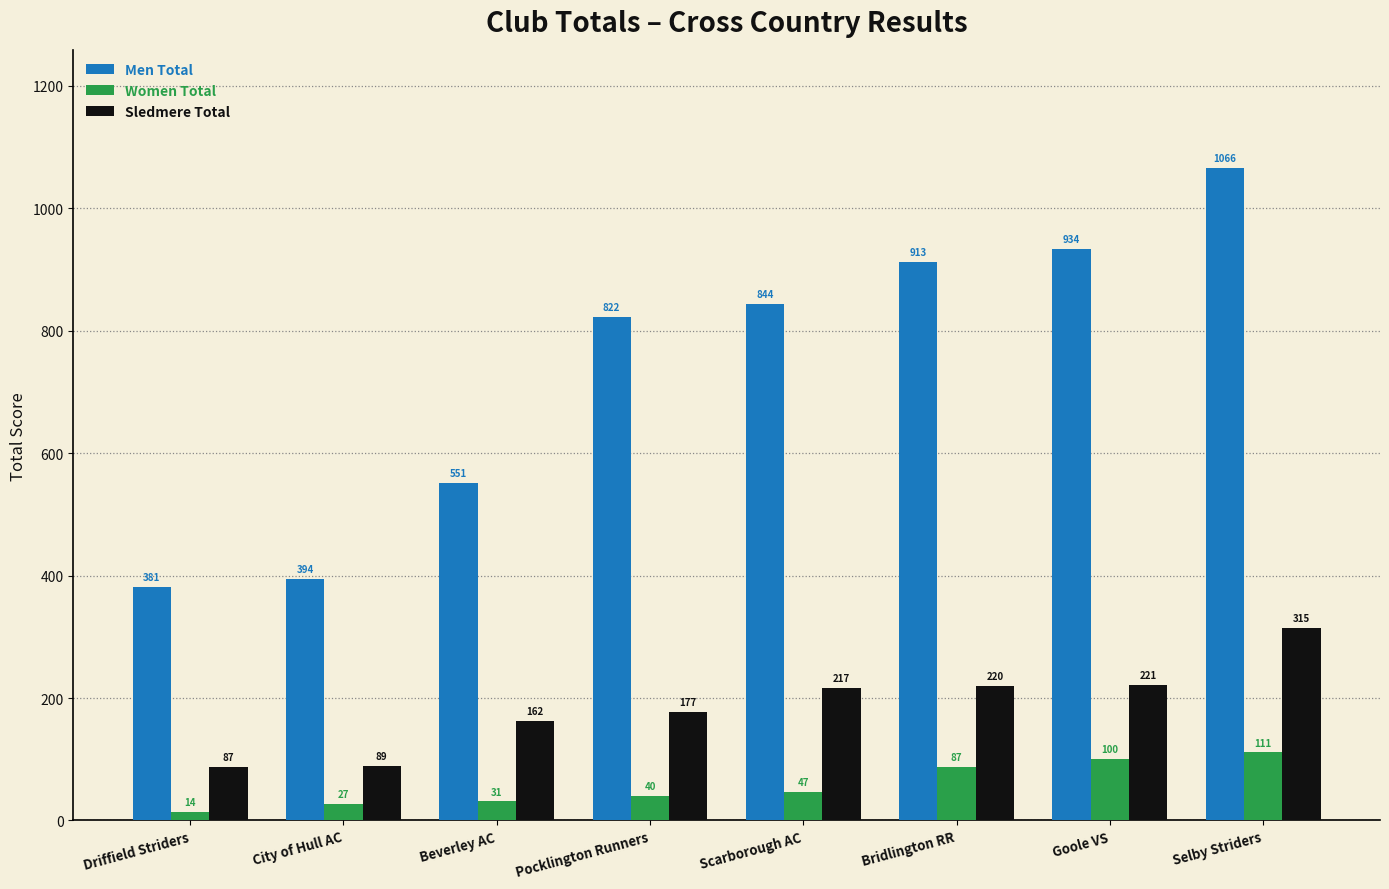

What is the difference between the maximum and second lowest values in the Men Total series?

672